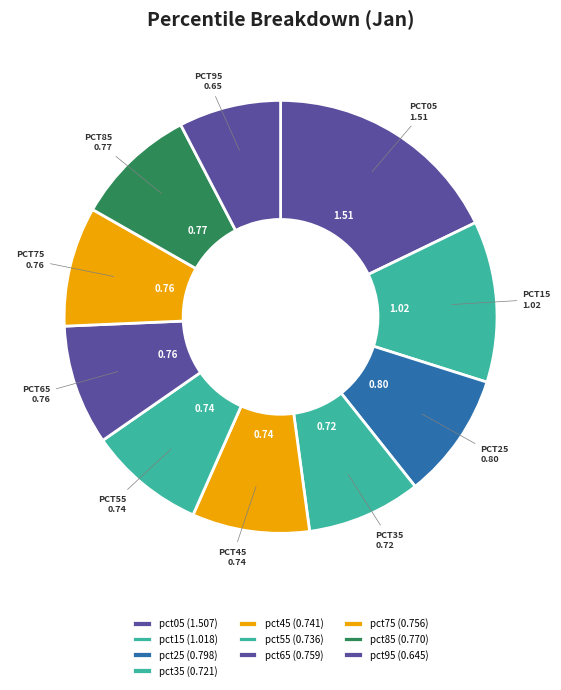

True or false: pct95 accounts for 8% of the total.

True